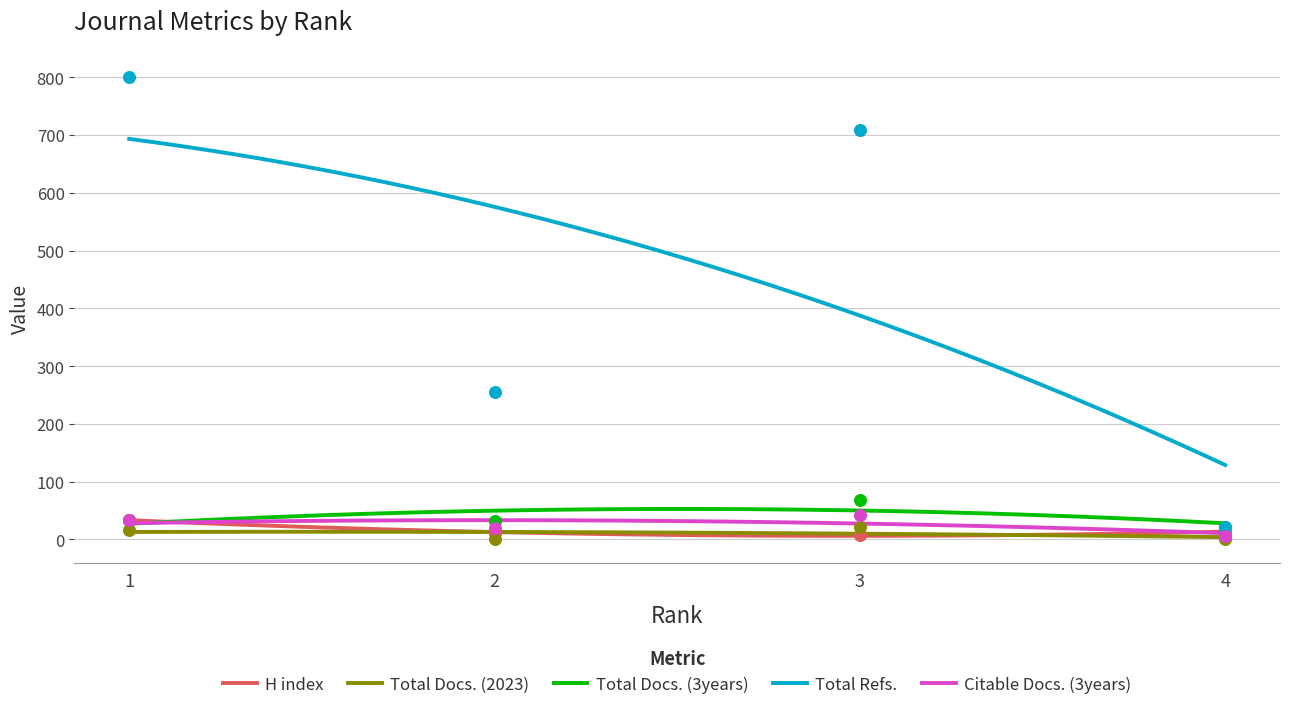

Which series contains the highest Y value?

Total Refs.